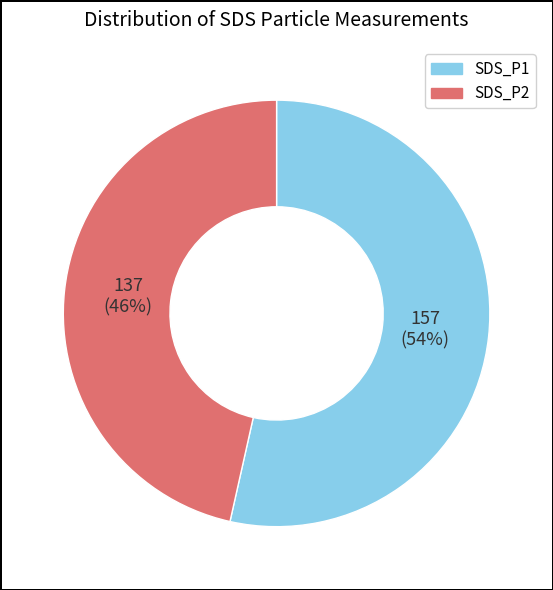

The SDS_P2 slice represents 46% of the pie. True or false?

True